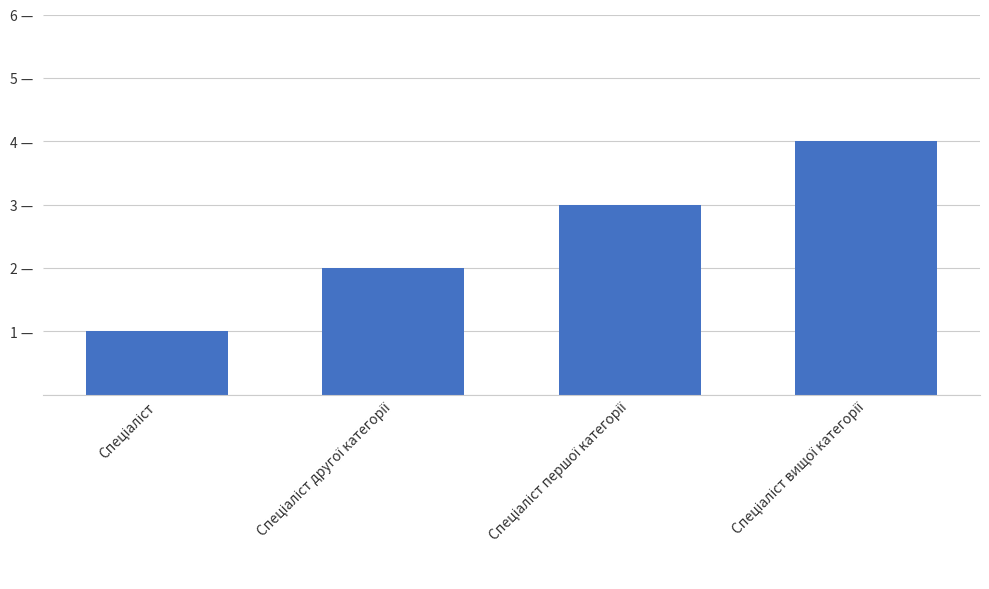

What is the sum of the values at Спеціаліст вищої категорії and Спеціаліст другої категорії?

6